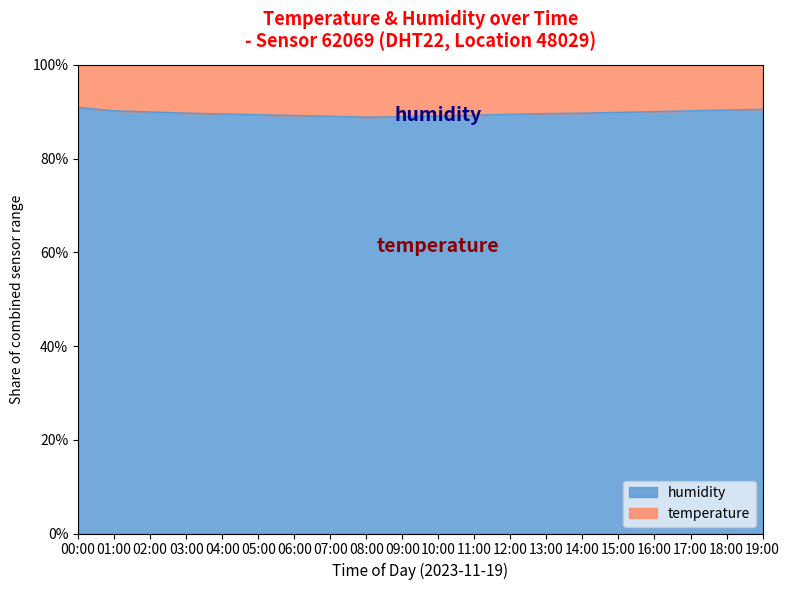

List the labels in order of value, largest first.

00:00, 19:00, 18:00, 01:00, 17:00, 16:00, 02:00, 15:00, 03:00, 14:00, 13:00, 04:00, 12:00, 05:00, 11:00, 06:00, 10:00, 07:00, 09:00, 08:00